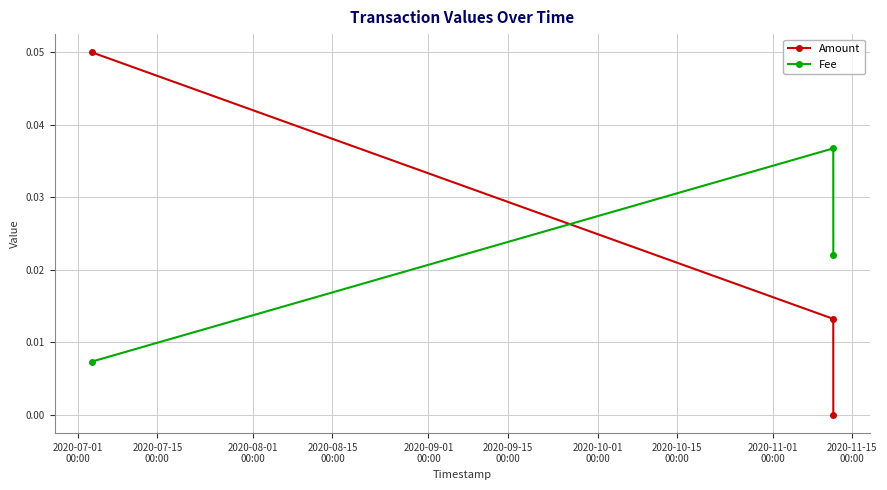

Which series has the largest total across all categories?

Fee